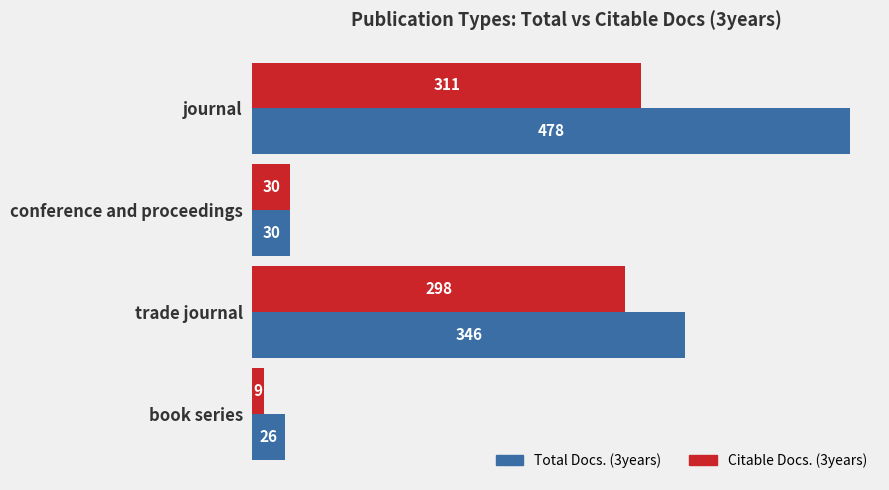

Which series has the largest total across all categories?

Total Docs. (3years)